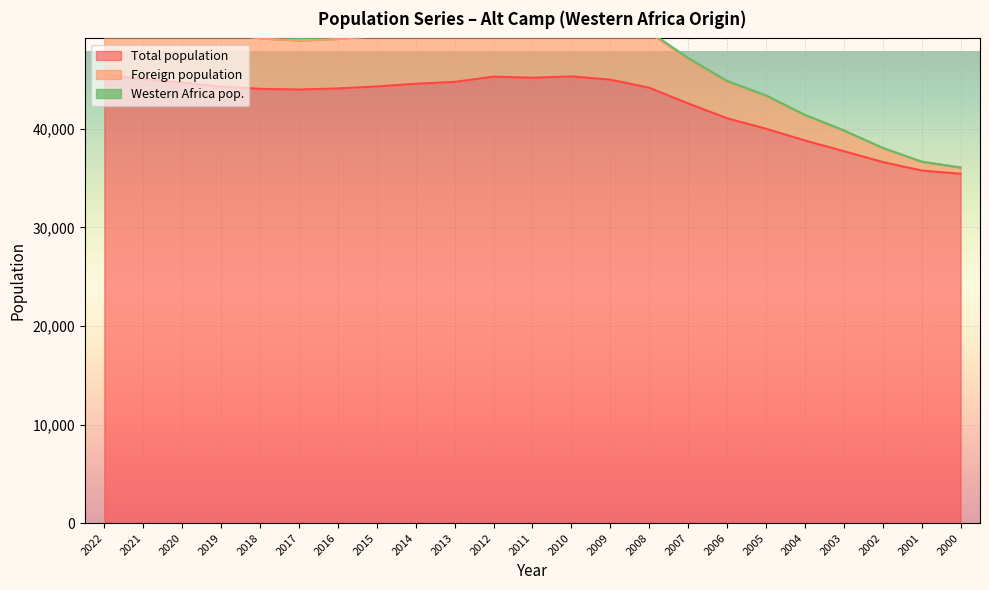

Count the number of categories in the chart.

23